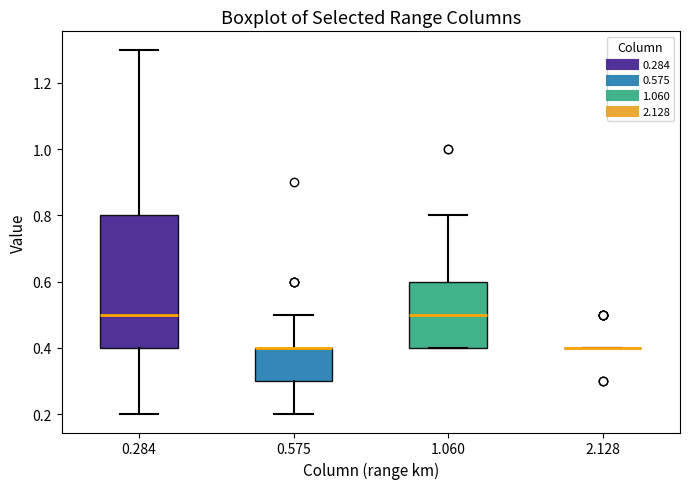

Which box is the tallest, from its lower edge to its upper edge?

0.284